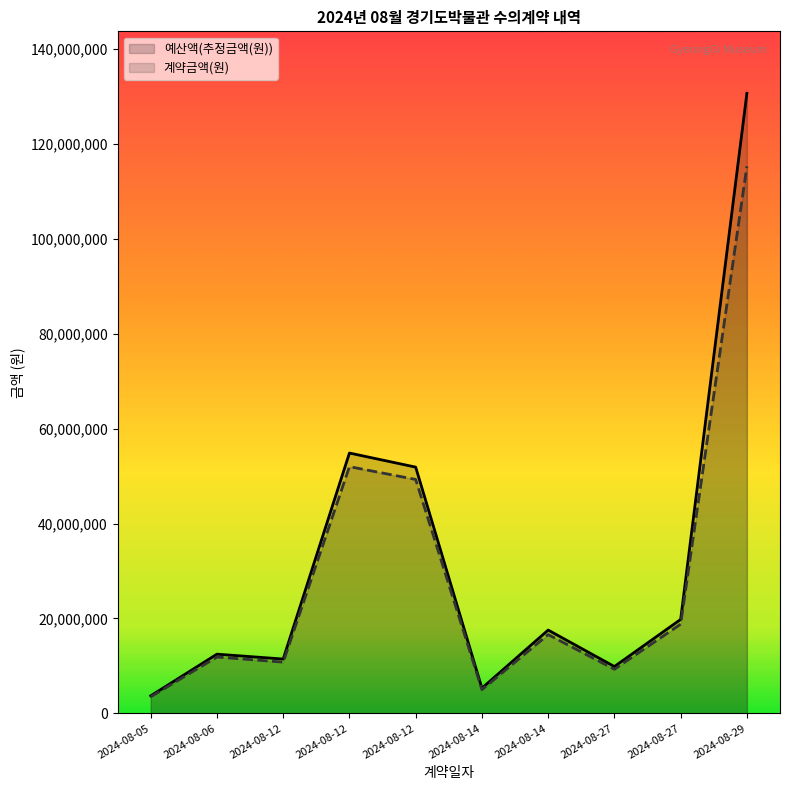

How many lines are shown in the chart?

2